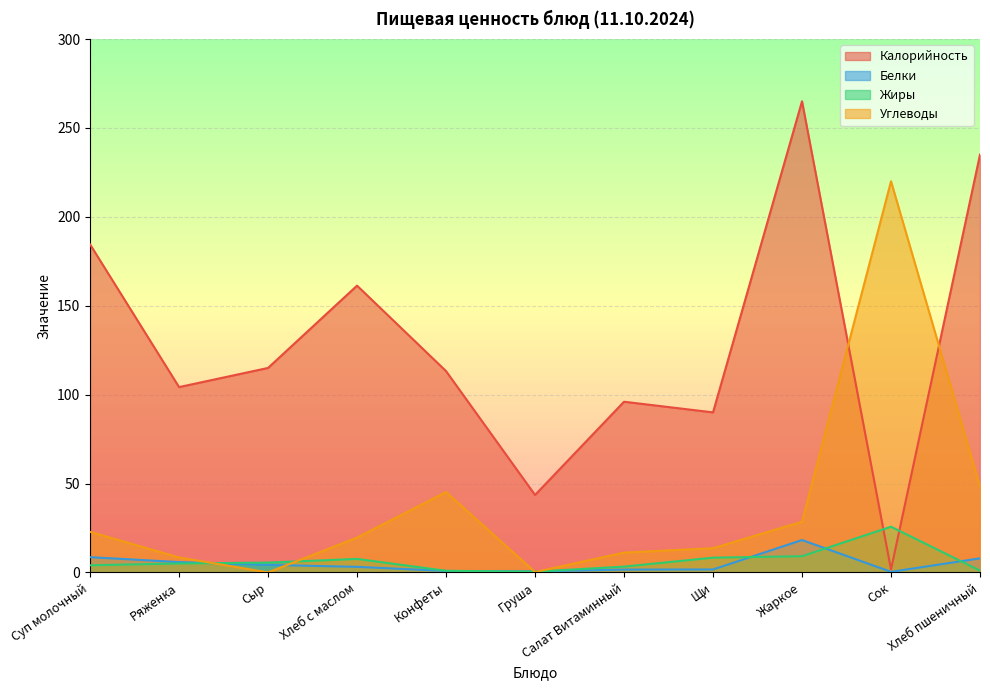

At which label does Жиры reach its peak?

Сок